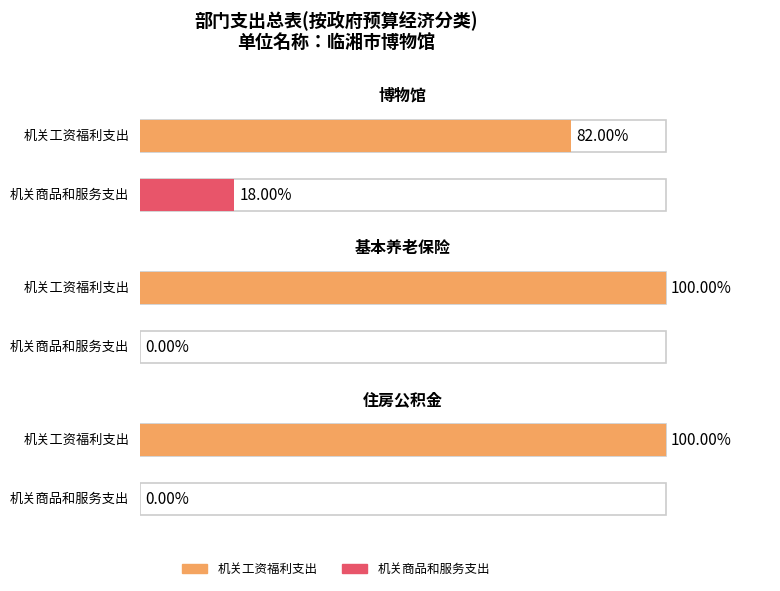

What position from the left is 博物馆?

1